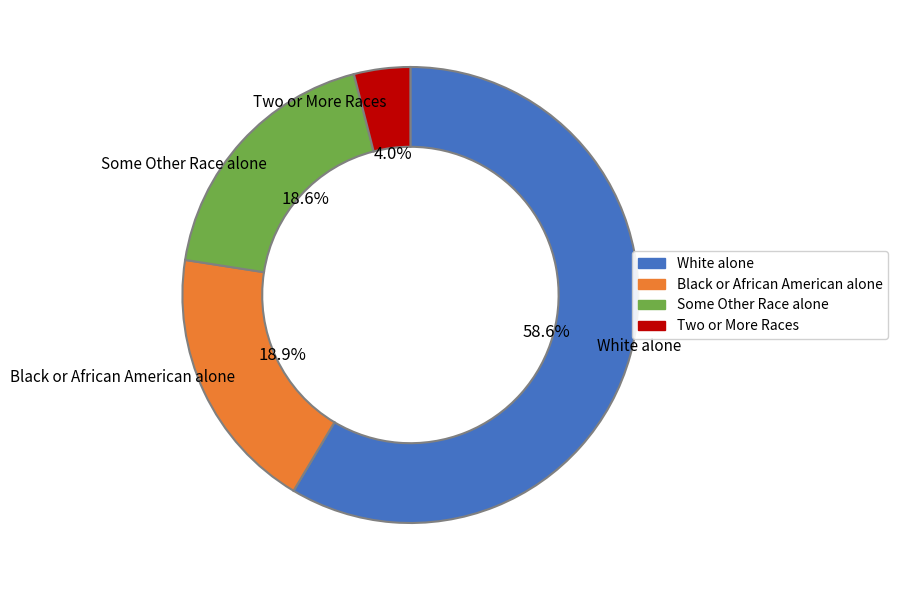

Is there a majority slice in this chart?

Yes